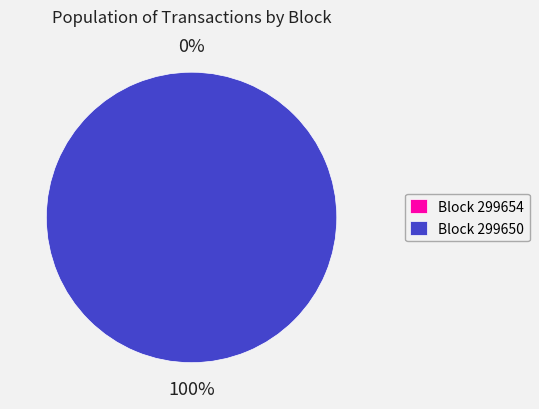

What is the smallest slice in the pie chart?

299654